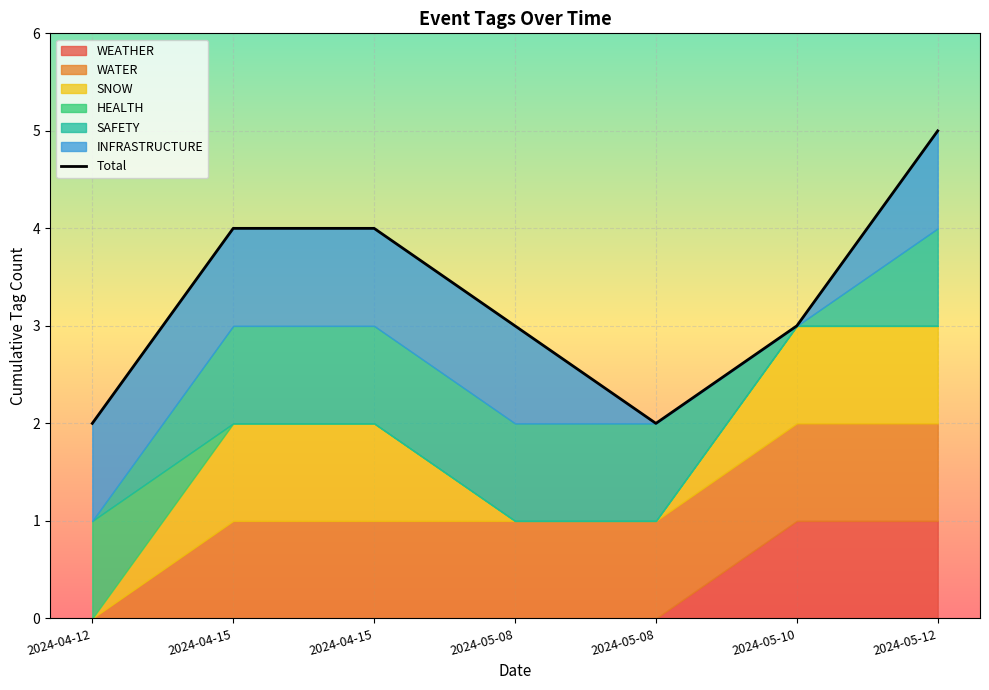

Read the value at 2024-05-08.

3